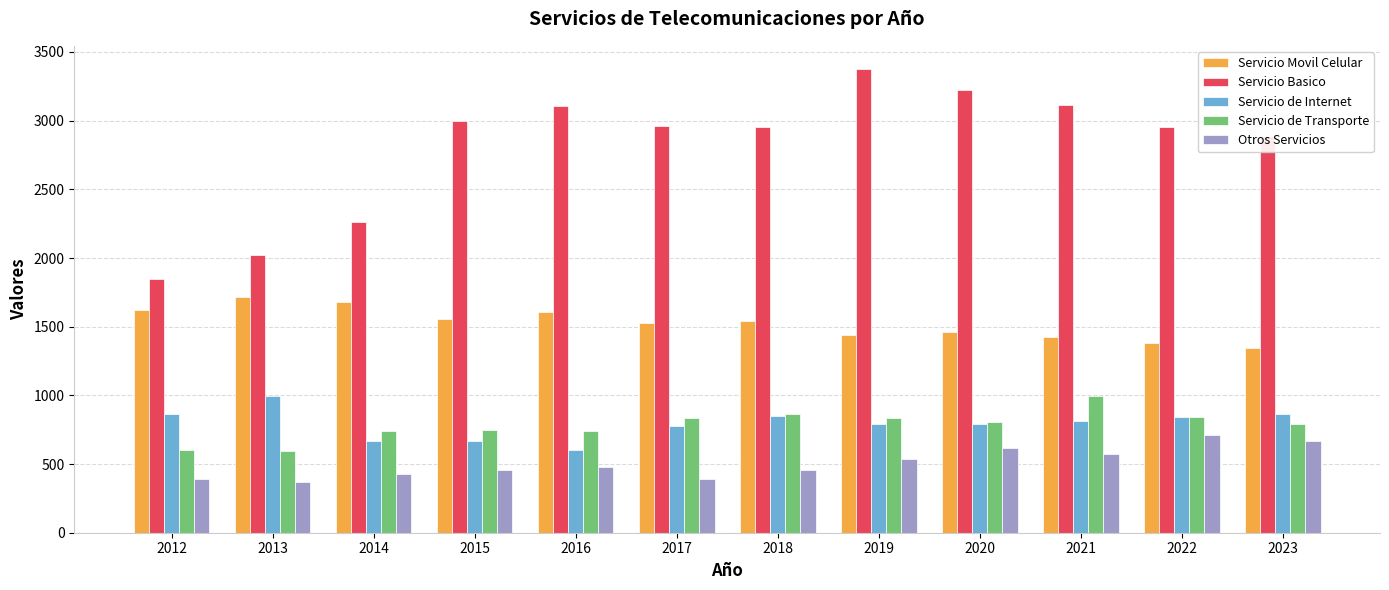

Is the value of Servicio Movil Celular at 2013 greater than the value of Servicio Basico at 2012?

No